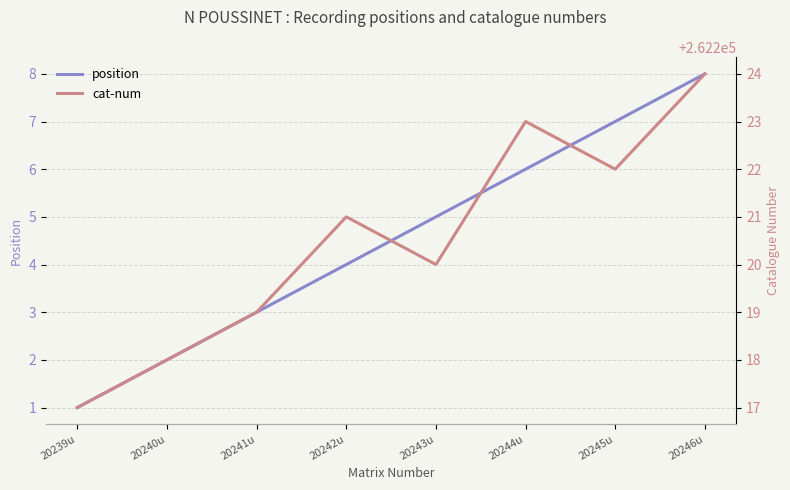

The value of position at 20244u is 11. True or false?

False